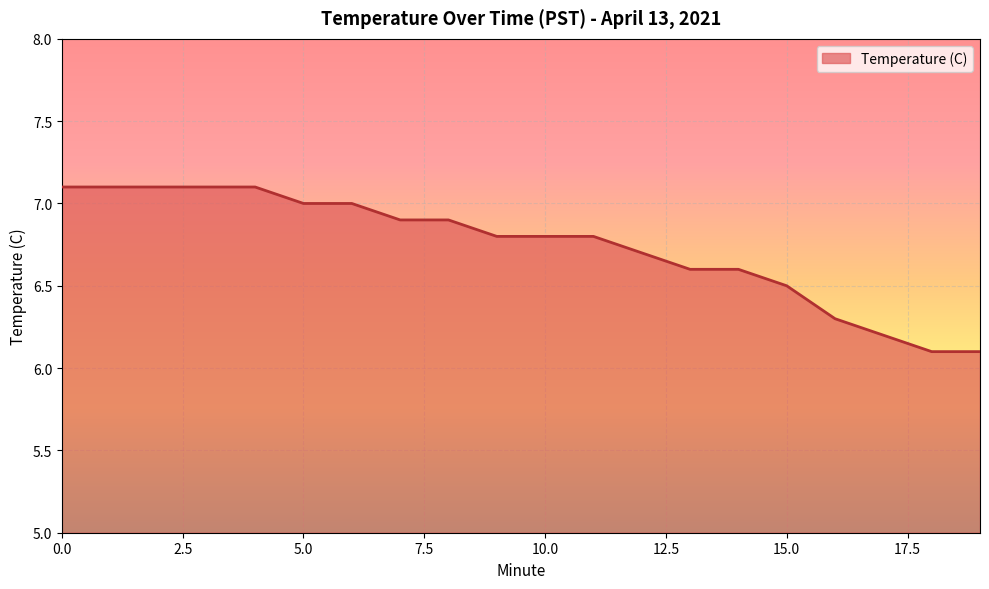

How many distinct data groups are displayed?

1